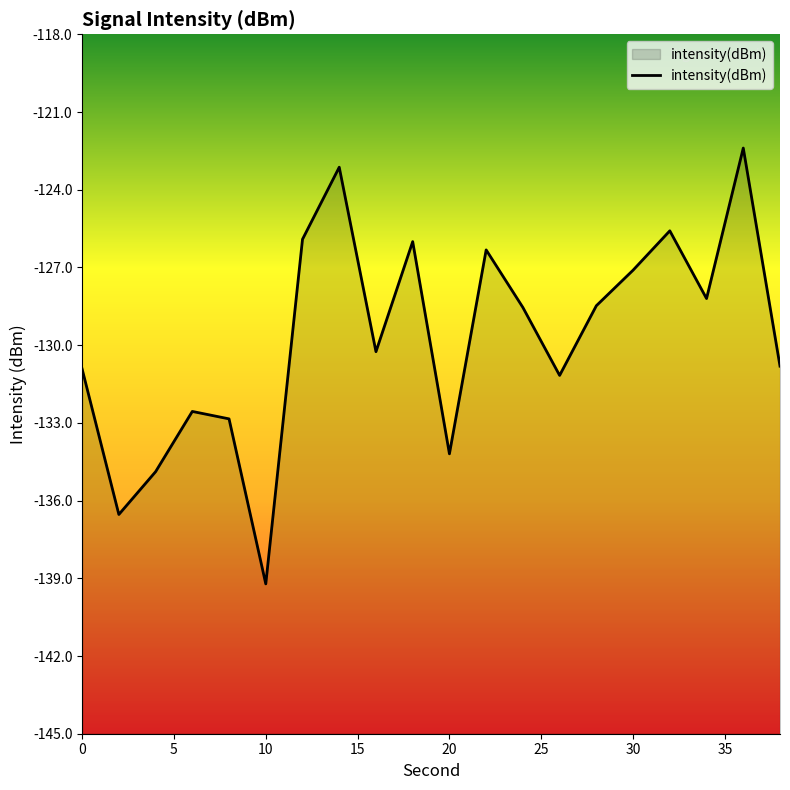

How many data points are above -128?

7